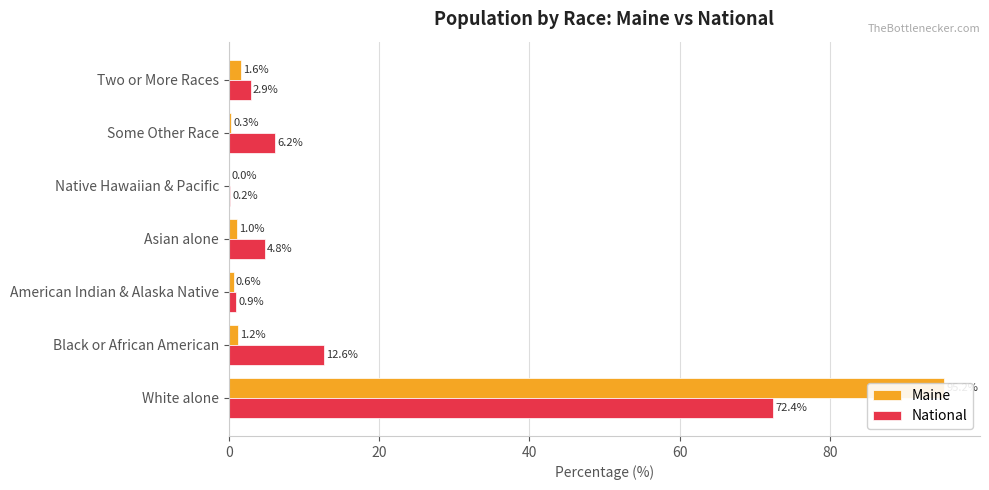

Between White alone and Some Other Race, which series saw the biggest shift?

Maine